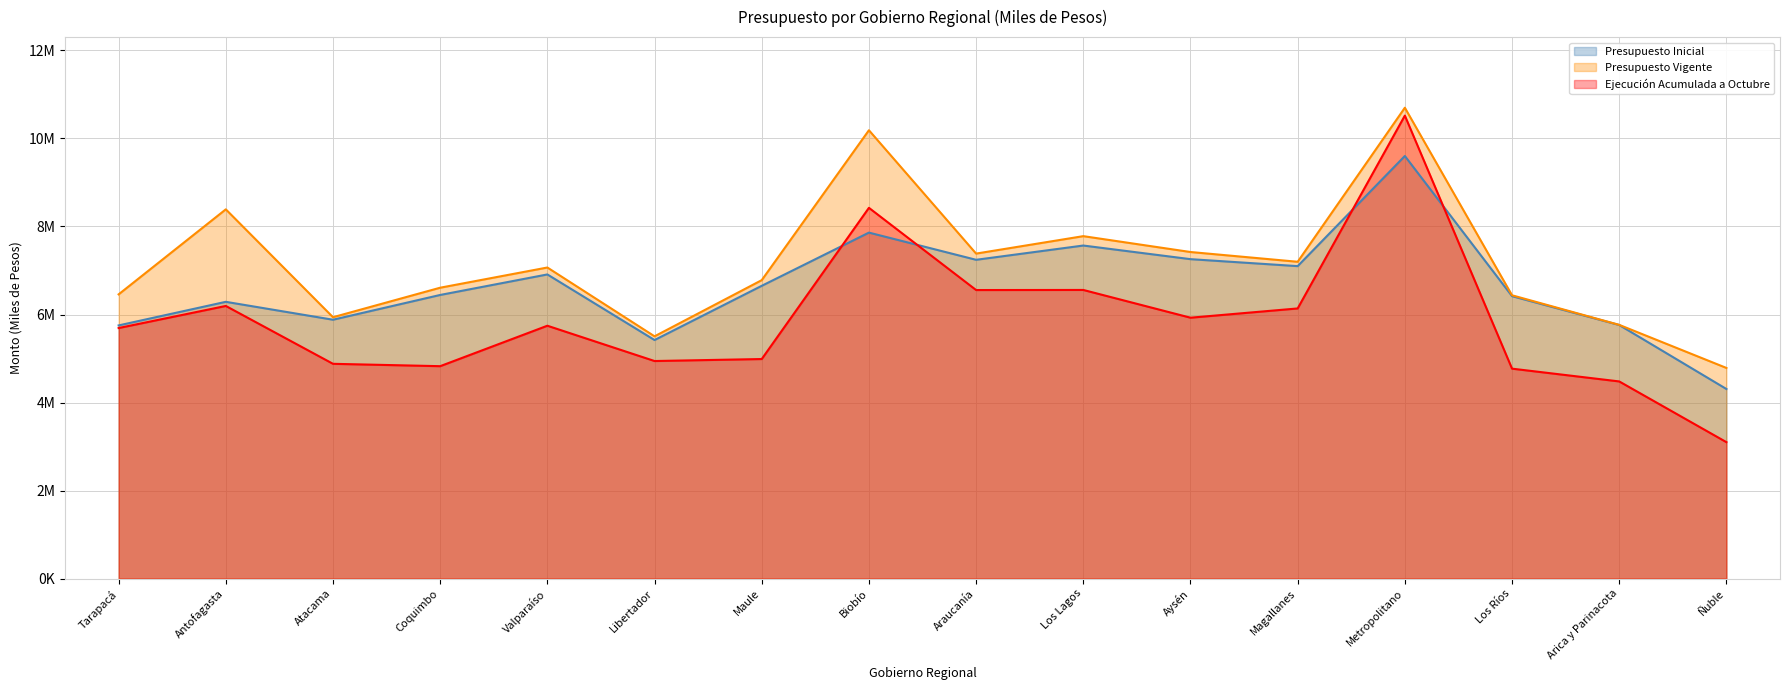

How many times do Ejecución Acumulada a Octubre and Presupuesto Inicial cross each other?

4